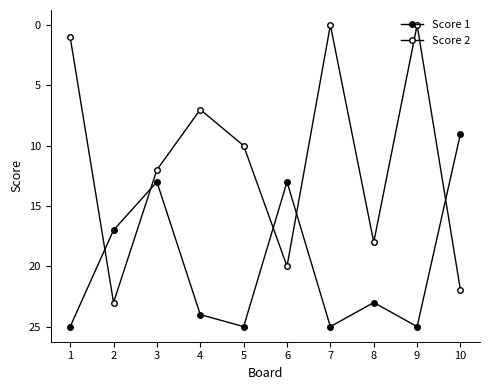

What is the difference between the Score 2 values at 1 and 4?

6